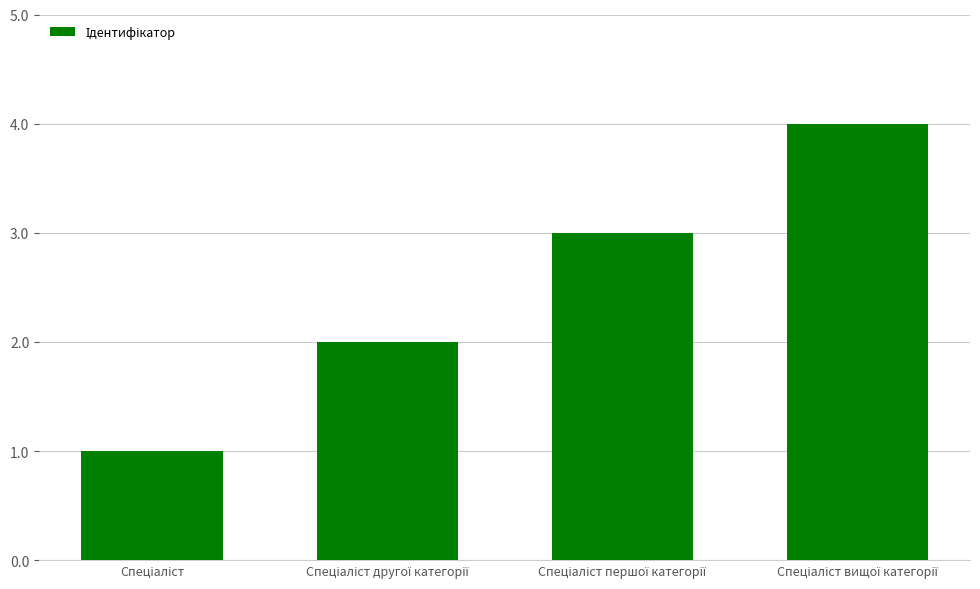

What is the sum of all values?

10